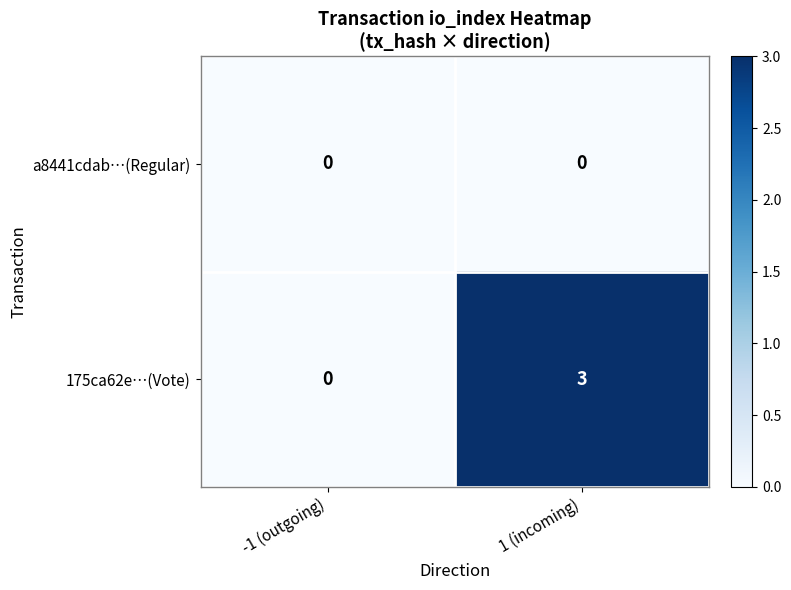

Which label corresponds to the largest value in the chart?

1 (incoming)